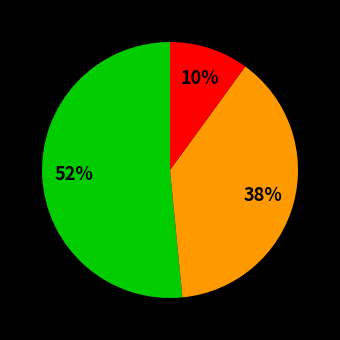

To the nearest percent, what is the average slice percentage?

33%